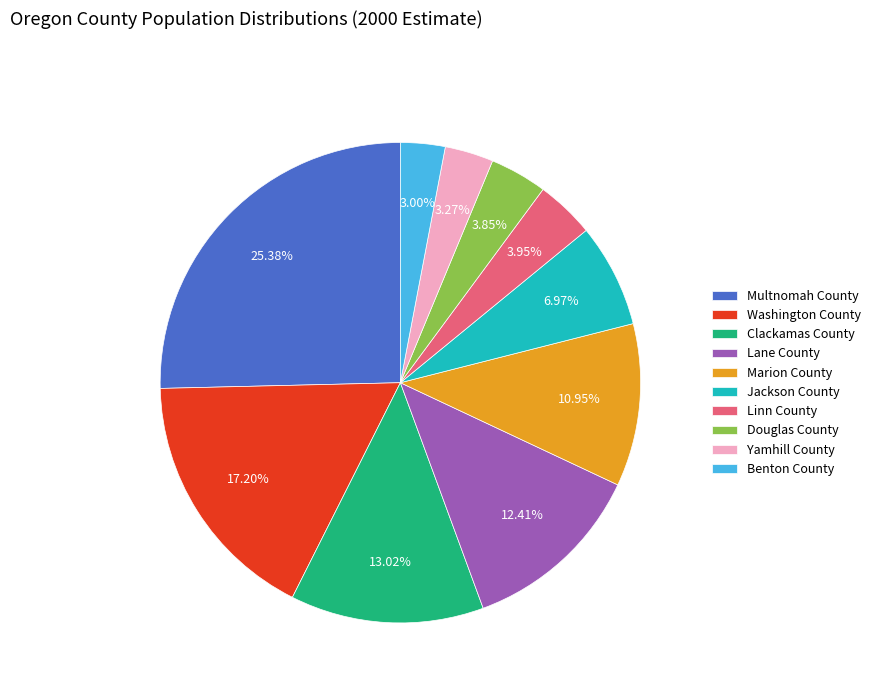

Is it true that Washington County is 4% of the pie?

False